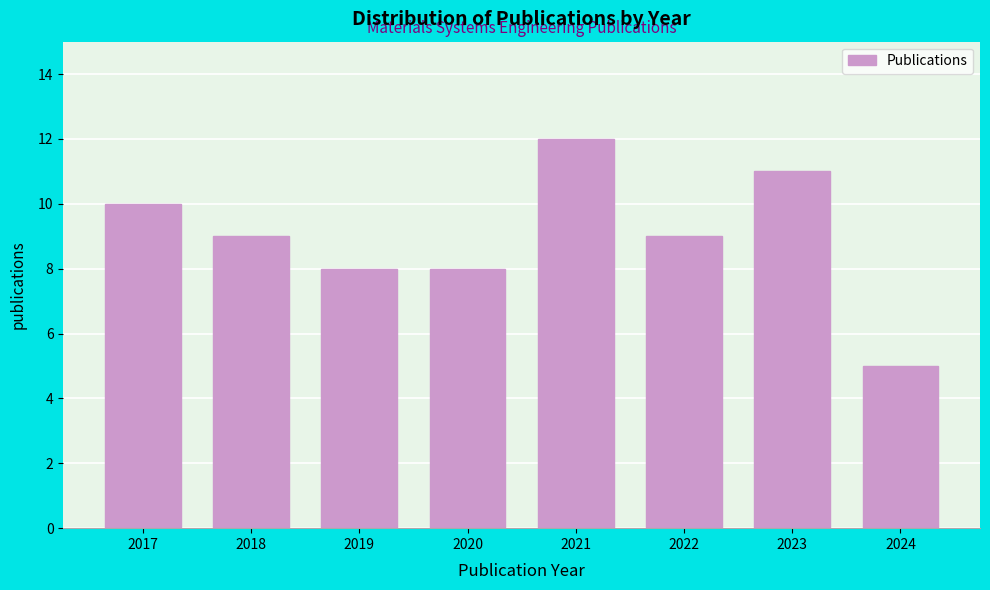

Reading left to right, list all the values displayed in this chart.

10	9	8	8	12	9	11	5